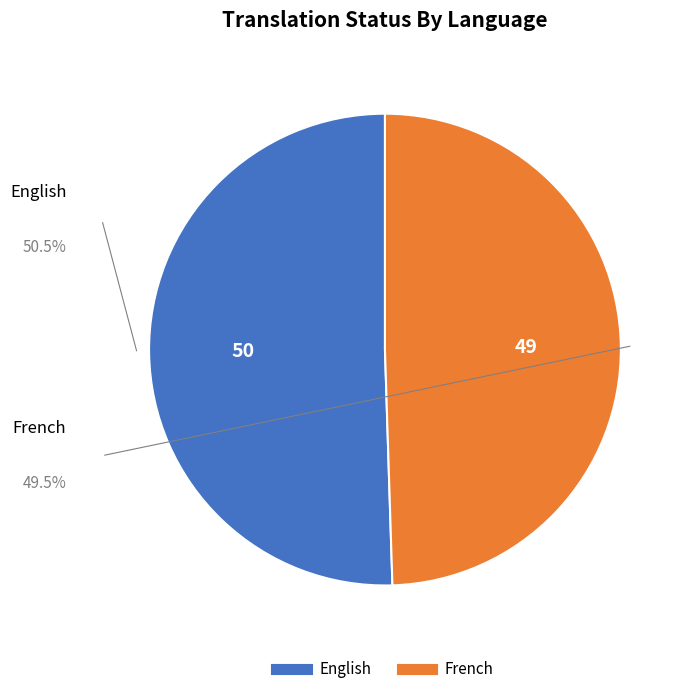

Rank the categories by value from highest to lowest.

English, French